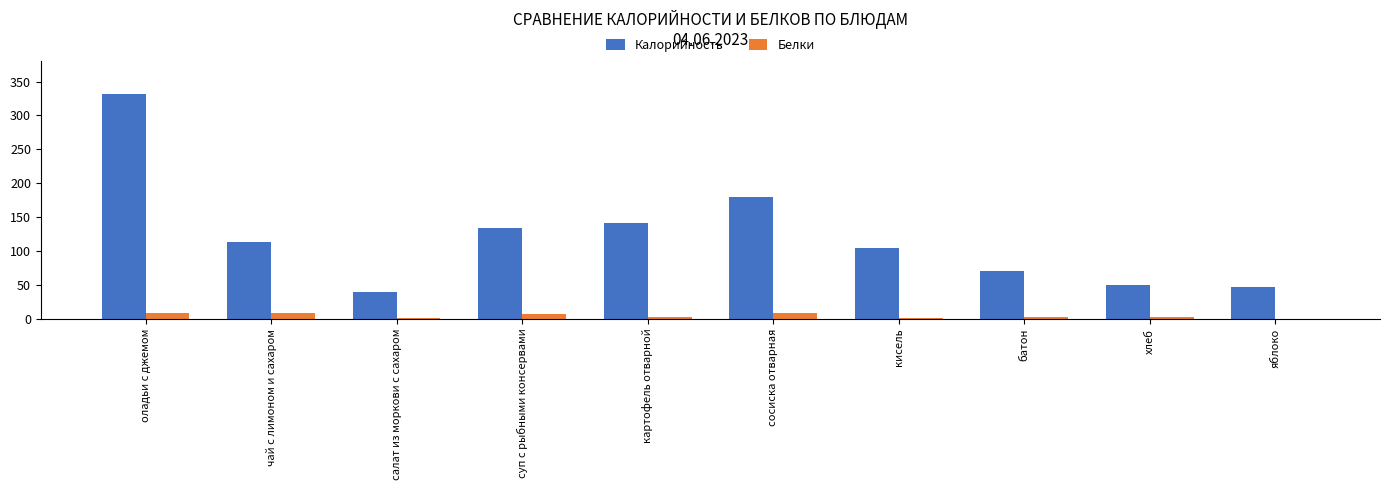

The Калорийность series shows 40 at салат из моркови с сахаром. True or false?

True